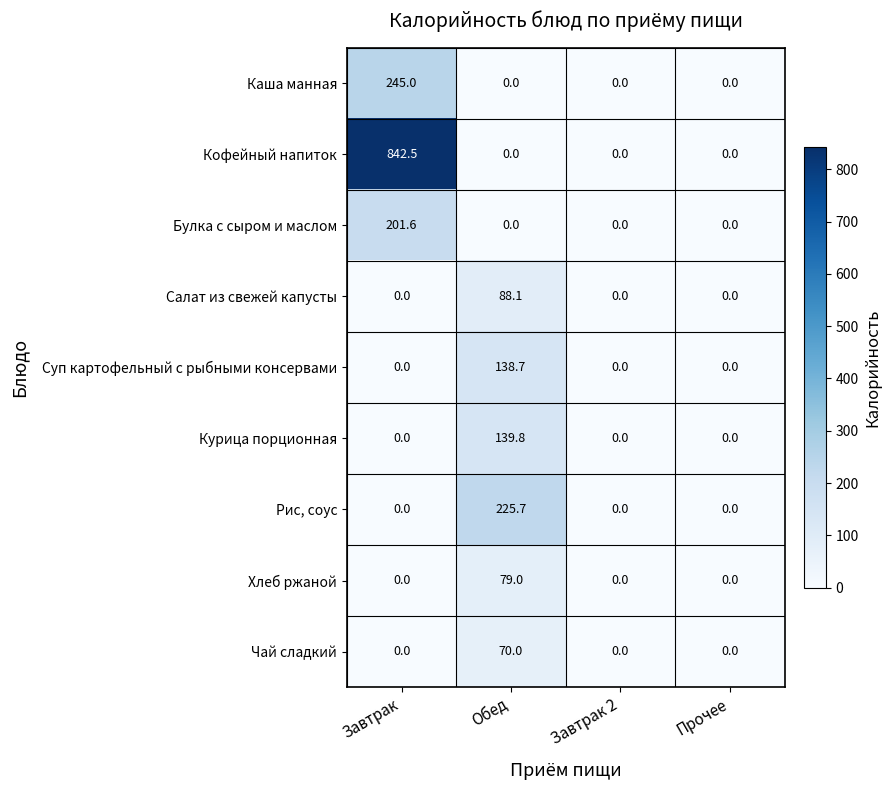

Is it true that Кофейный напиток equals -519.2 at Завтрак 2?

False